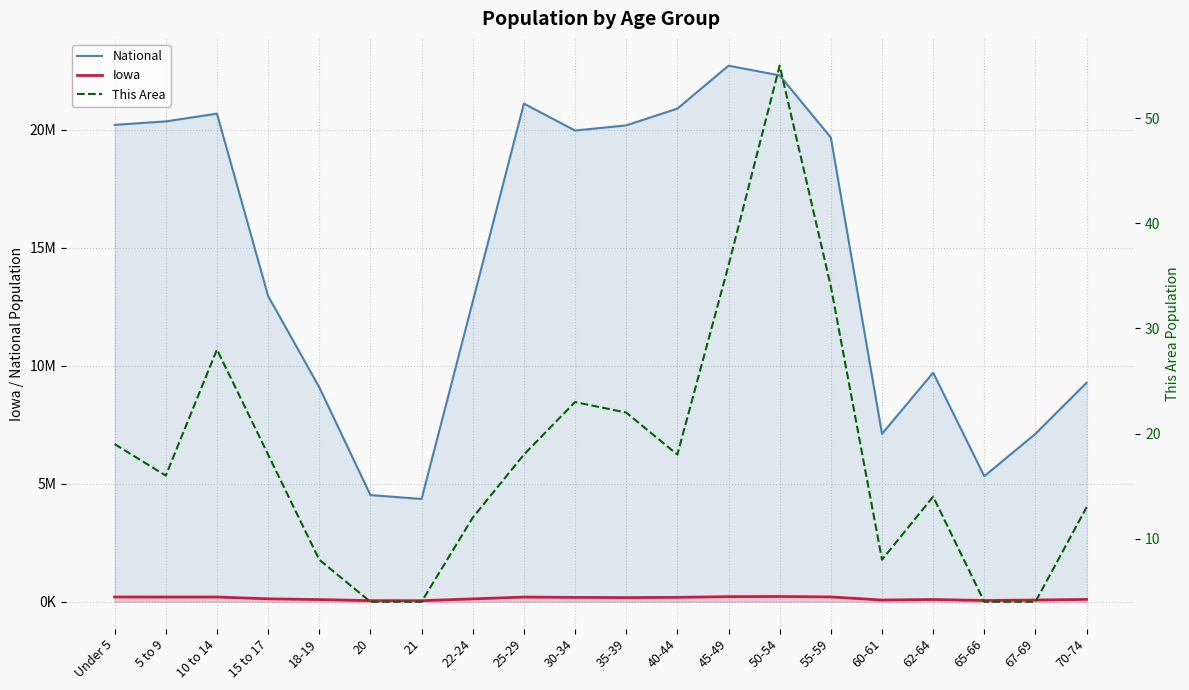

What are all the series names shown in the legend?

National, Iowa, This Area